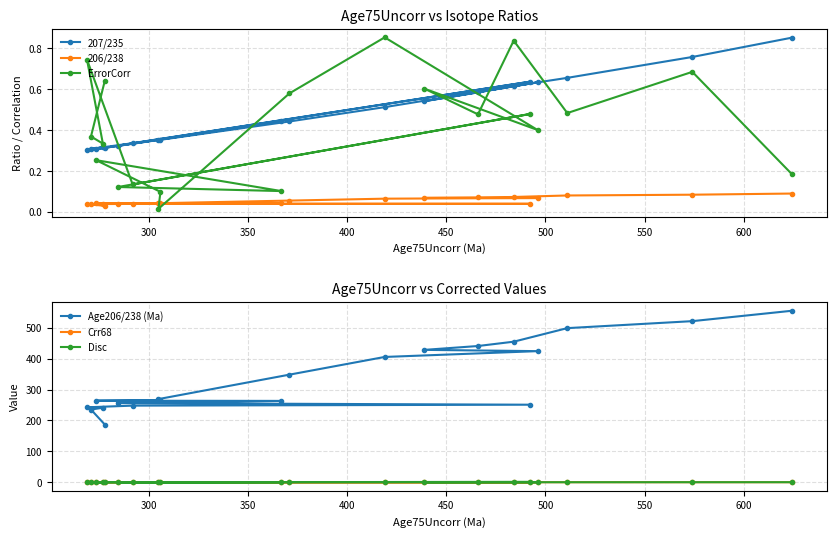

In 207/235, how many points are higher than both neighbors (excluding endpoints)?

5